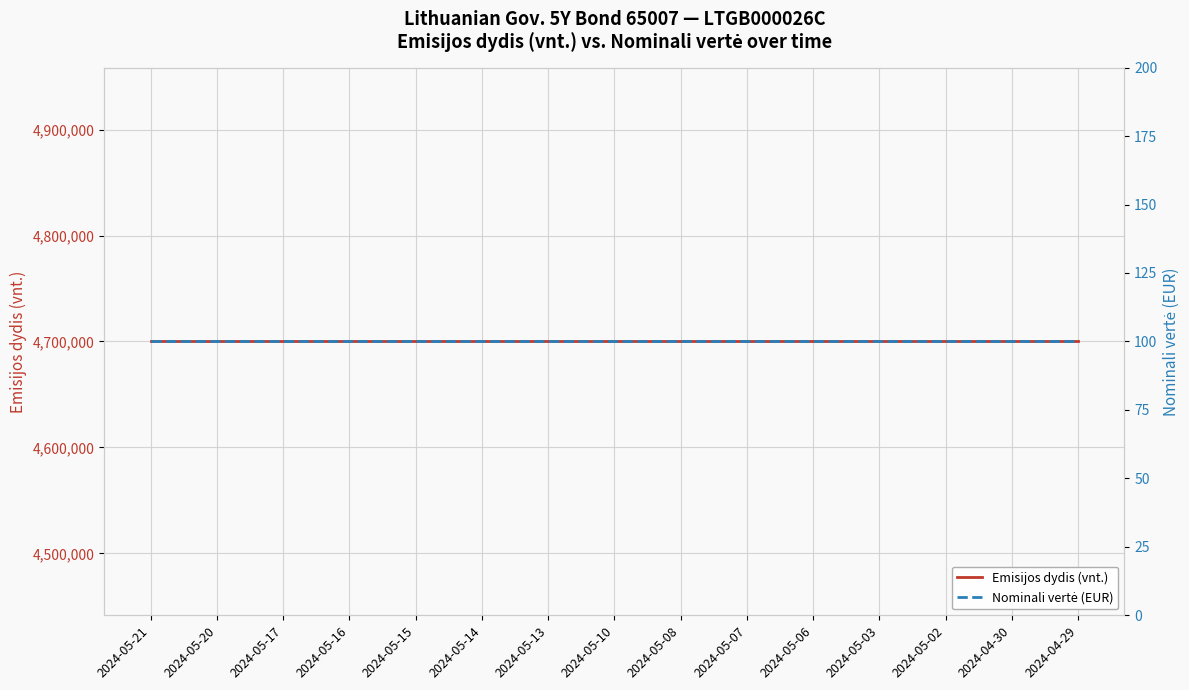

What is the value of the Emisijos dydis (vnt.) point at the 1st from the left?

4700000